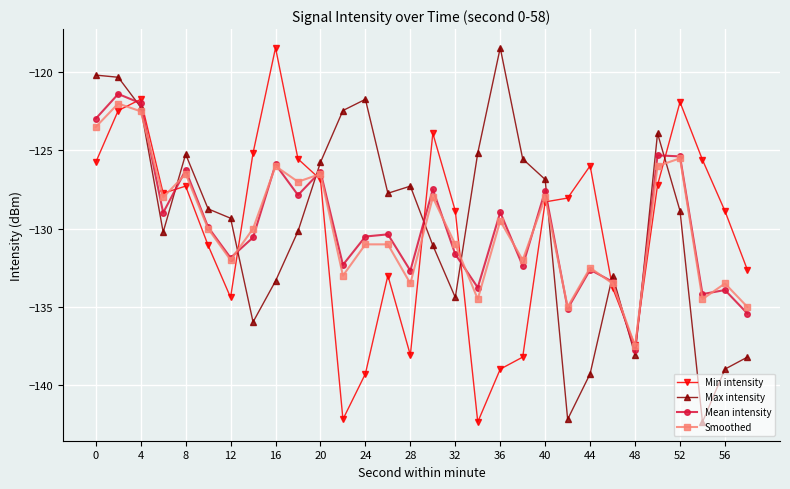

What is the minimum value for Mean intensity?

-137.8